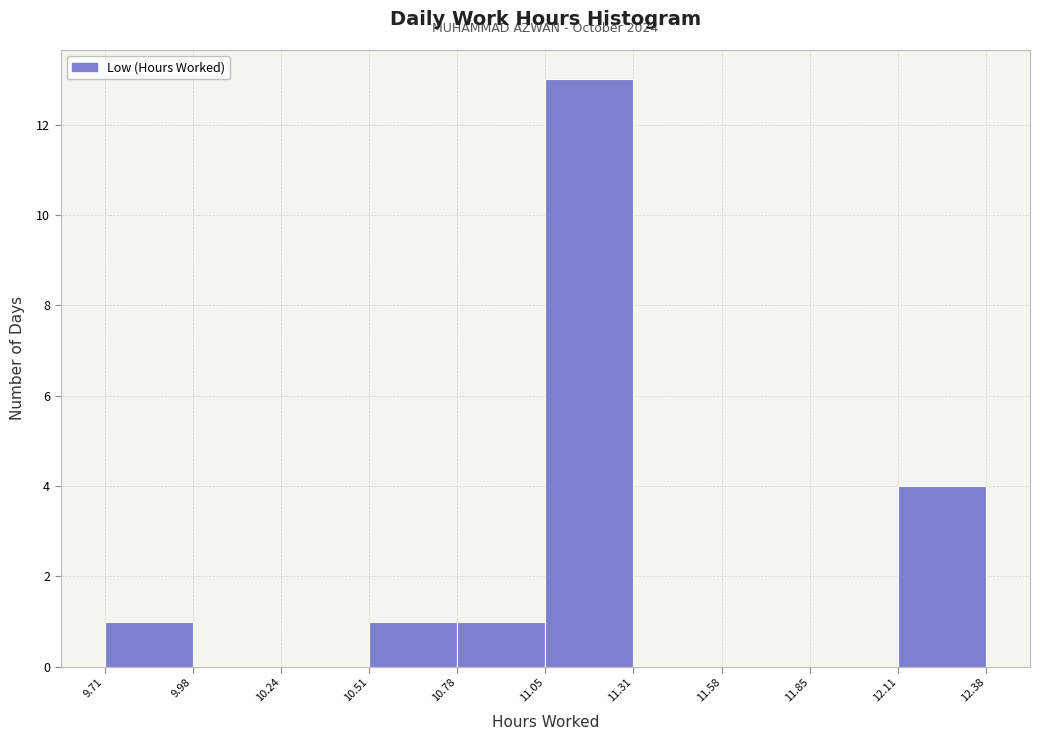

Over which range of the x-axis is the bar tallest?

11.05 to 11.31